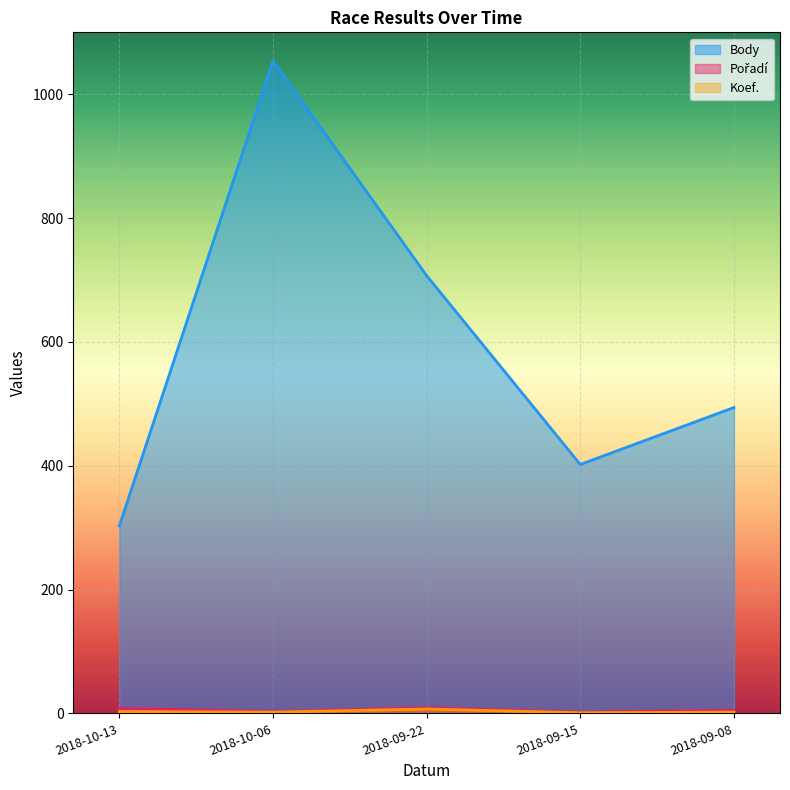

Which series has the widest spread of values?

Body